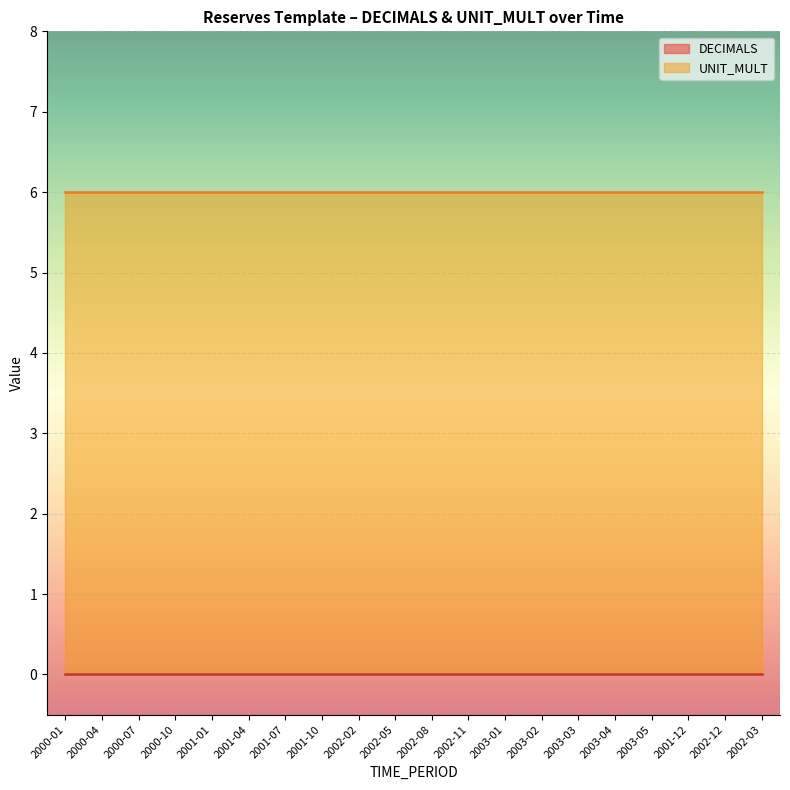

Is the value of DECIMALS at 2003-03 greater than the value of UNIT_MULT at 2001-01?

No